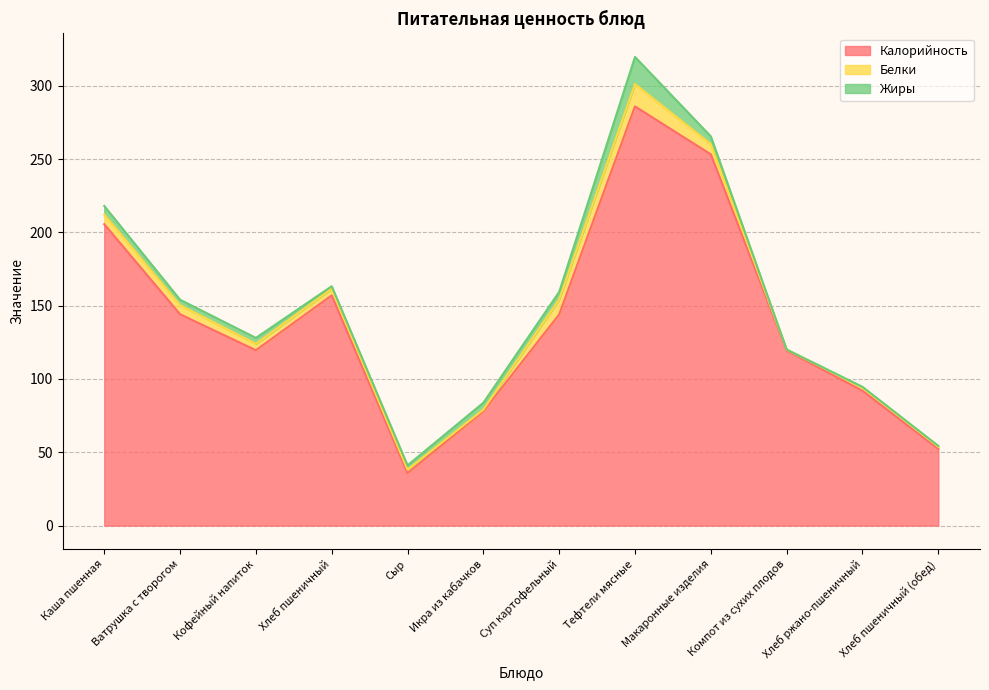

At which category is the sum across all series the highest?

Тефтели мясные